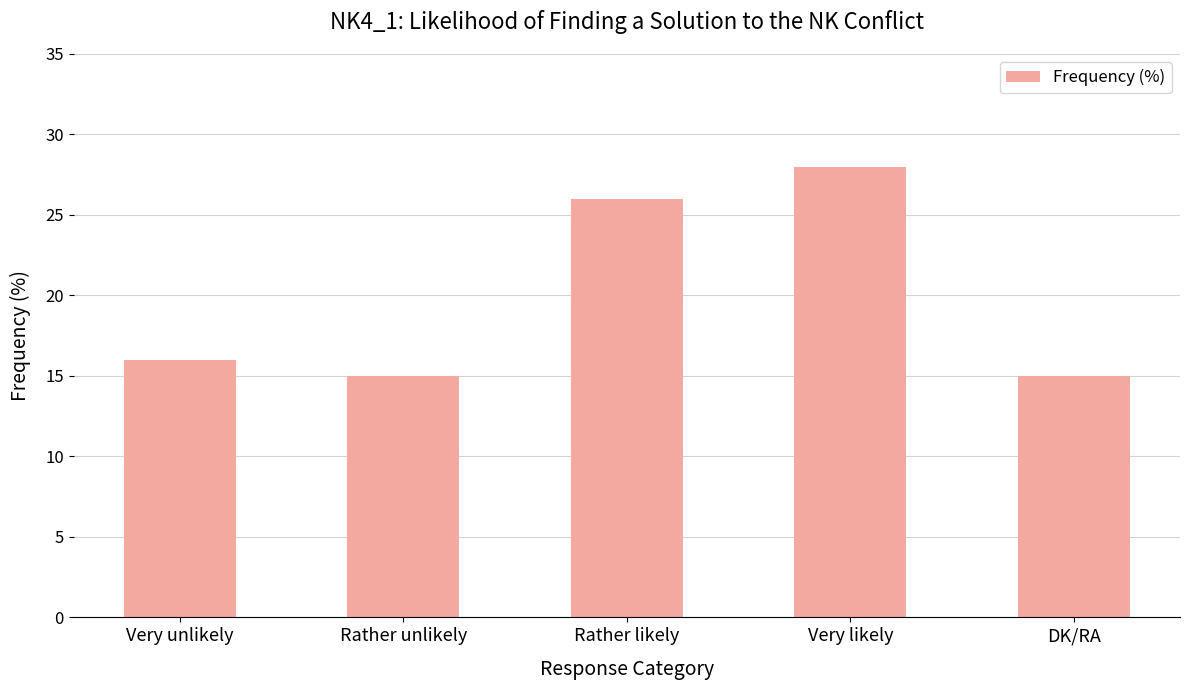

What is the label of the 4th bar from the left?

Very likely